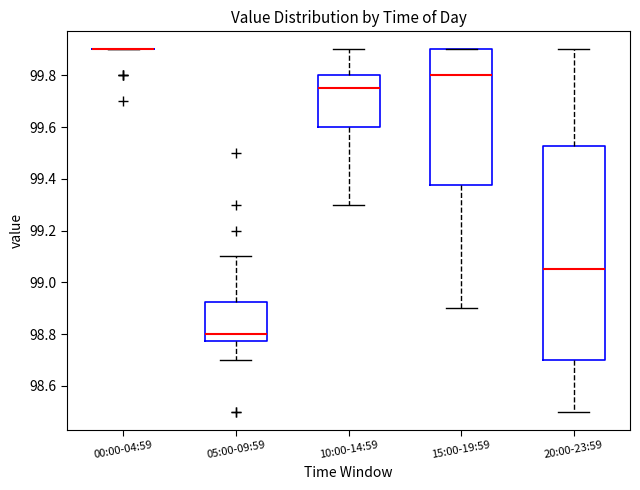

Reading left to right, read every box against the y-axis: the position of its median line, the range the box covers, and the ends of its whiskers. The values are not printed on the chart, so give them approximately, as read against the axis.

00:00-04:59: box collapsed to a line at 99.90, whiskers 99.90 to 99.90
05:00-09:59: median 98.80, box 98.78 to 98.92, whiskers 98.70 to 99.10
10:00-14:59: median 99.76, box 99.60 to 99.80, whiskers 99.30 to 99.90
15:00-19:59: median 99.80, box 99.38 to 99.90, whiskers 98.90 to 99.90
20:00-23:59: median 99.06, box 98.70 to 99.52, whiskers 98.50 to 99.90